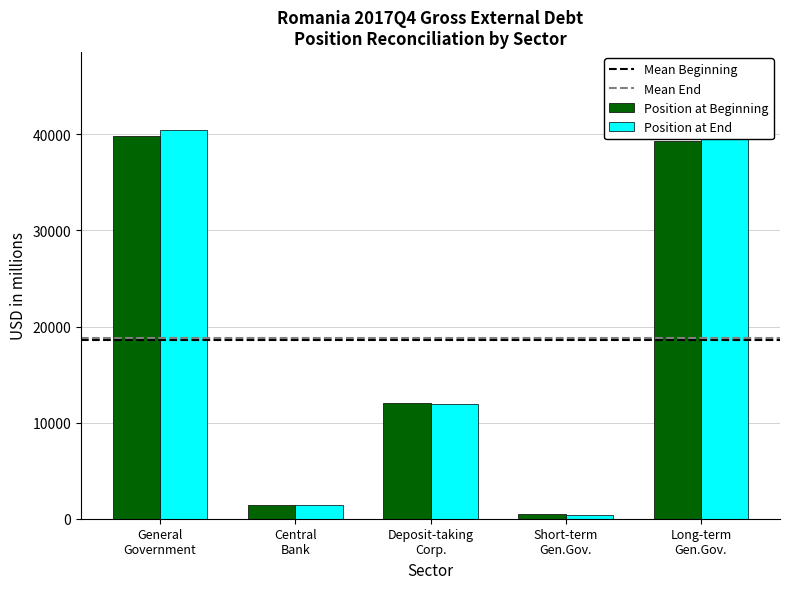

At how many categories does at least one series exceed 6036?

3